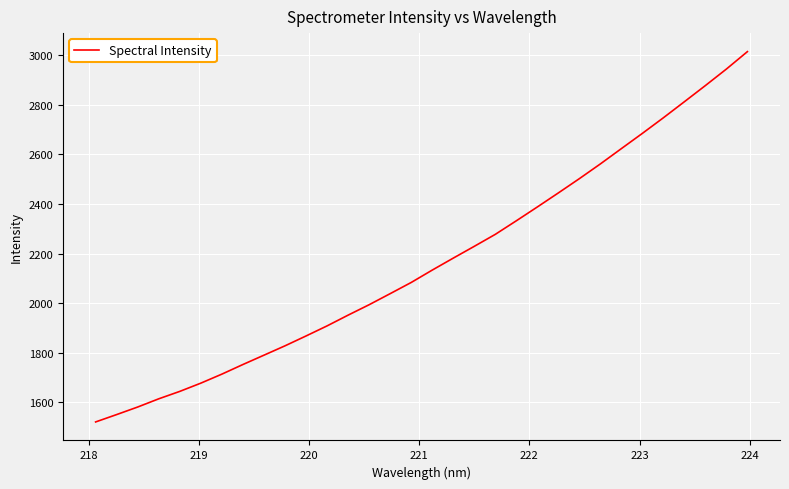

What is the difference between the maximum and second lowest values?

1463.0